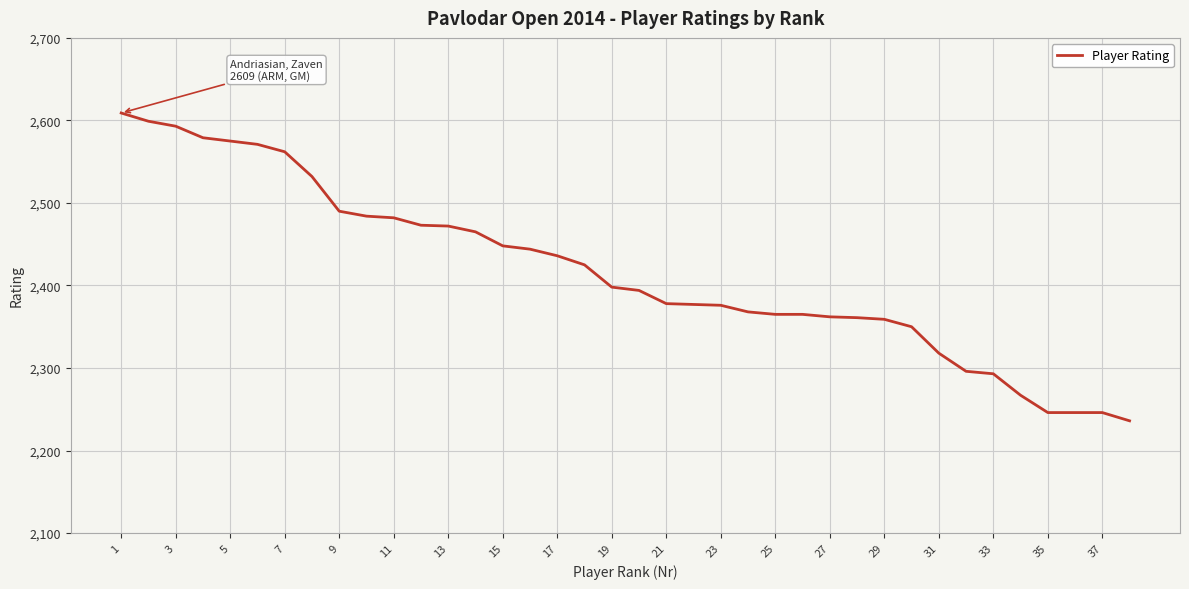

How many lines are shown in the chart?

1